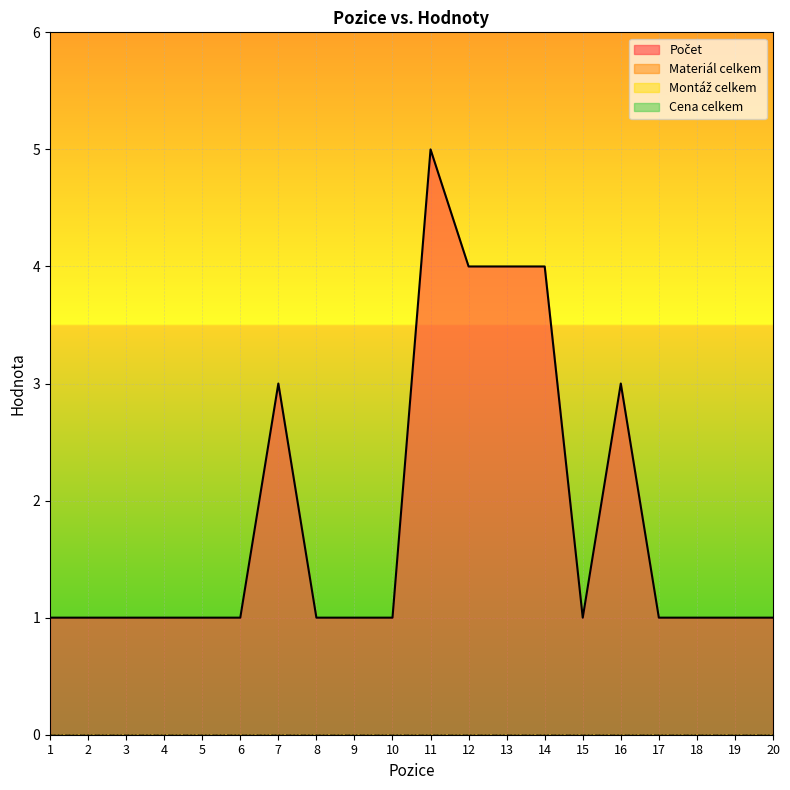

True or false: Montáž celkem and Materiál celkem cross at least once.

False